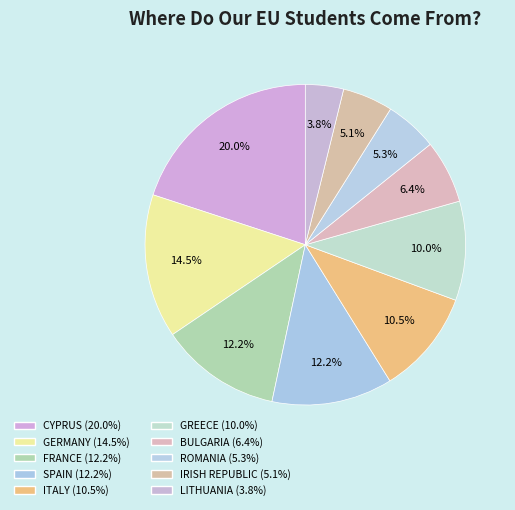

Which category has the smallest portion of the pie?

LITHUANIA